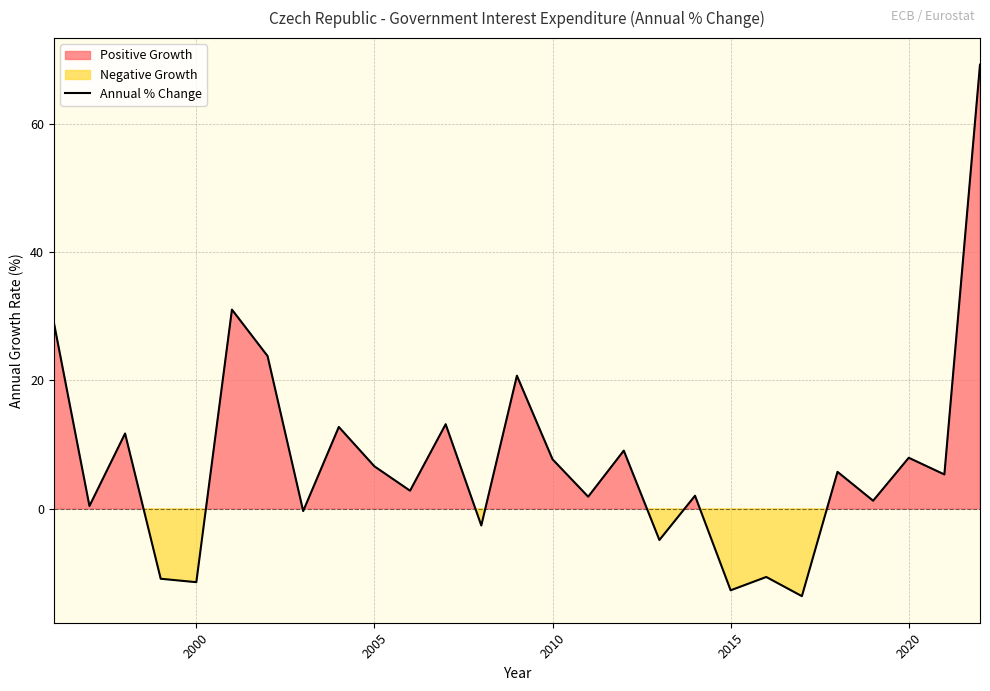

What is the lowest value of the Annual % Change series?

-13.6